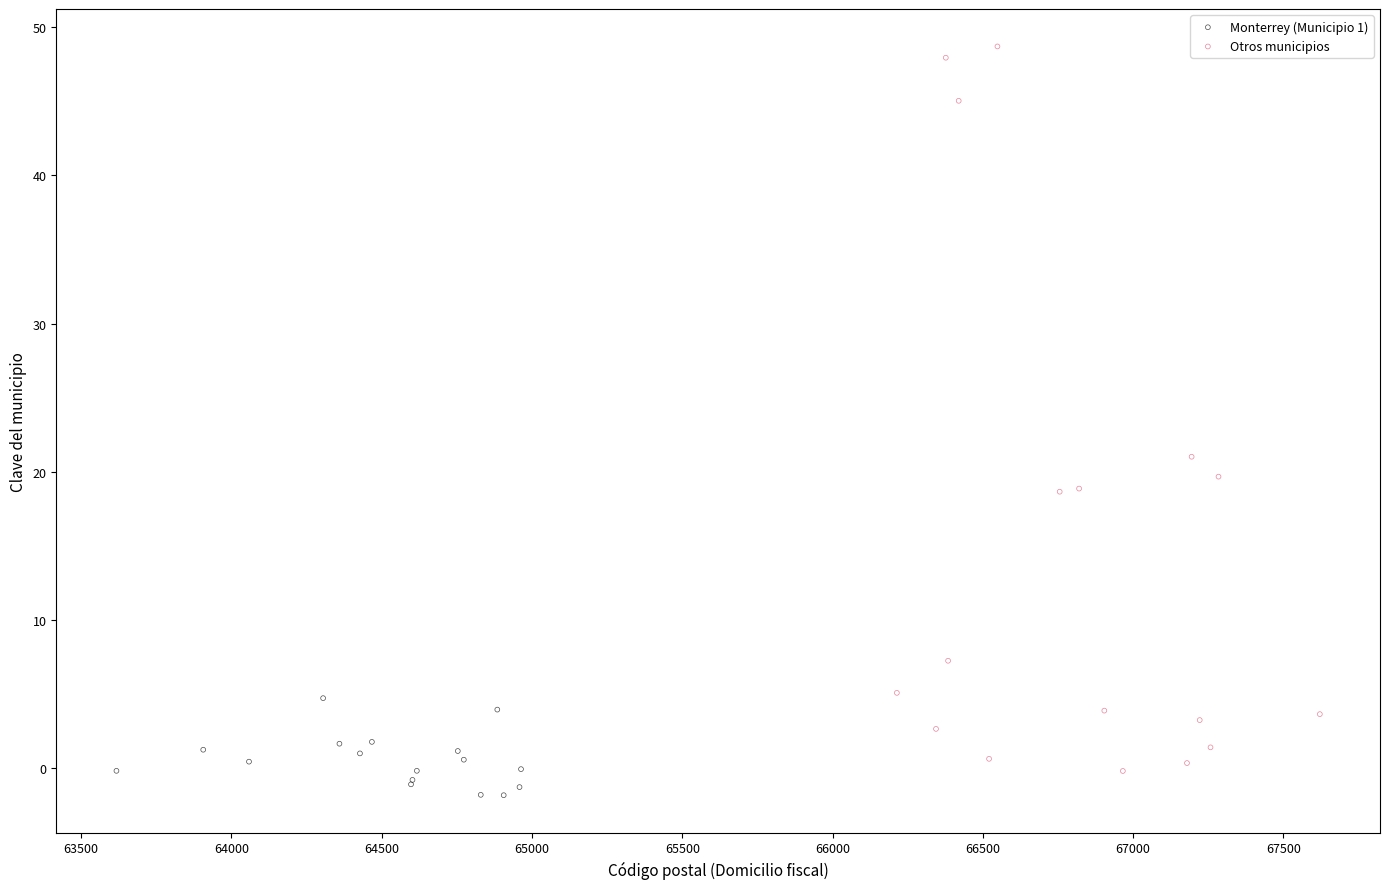

Which series has the largest Y range (max minus min)?

Otros municipios